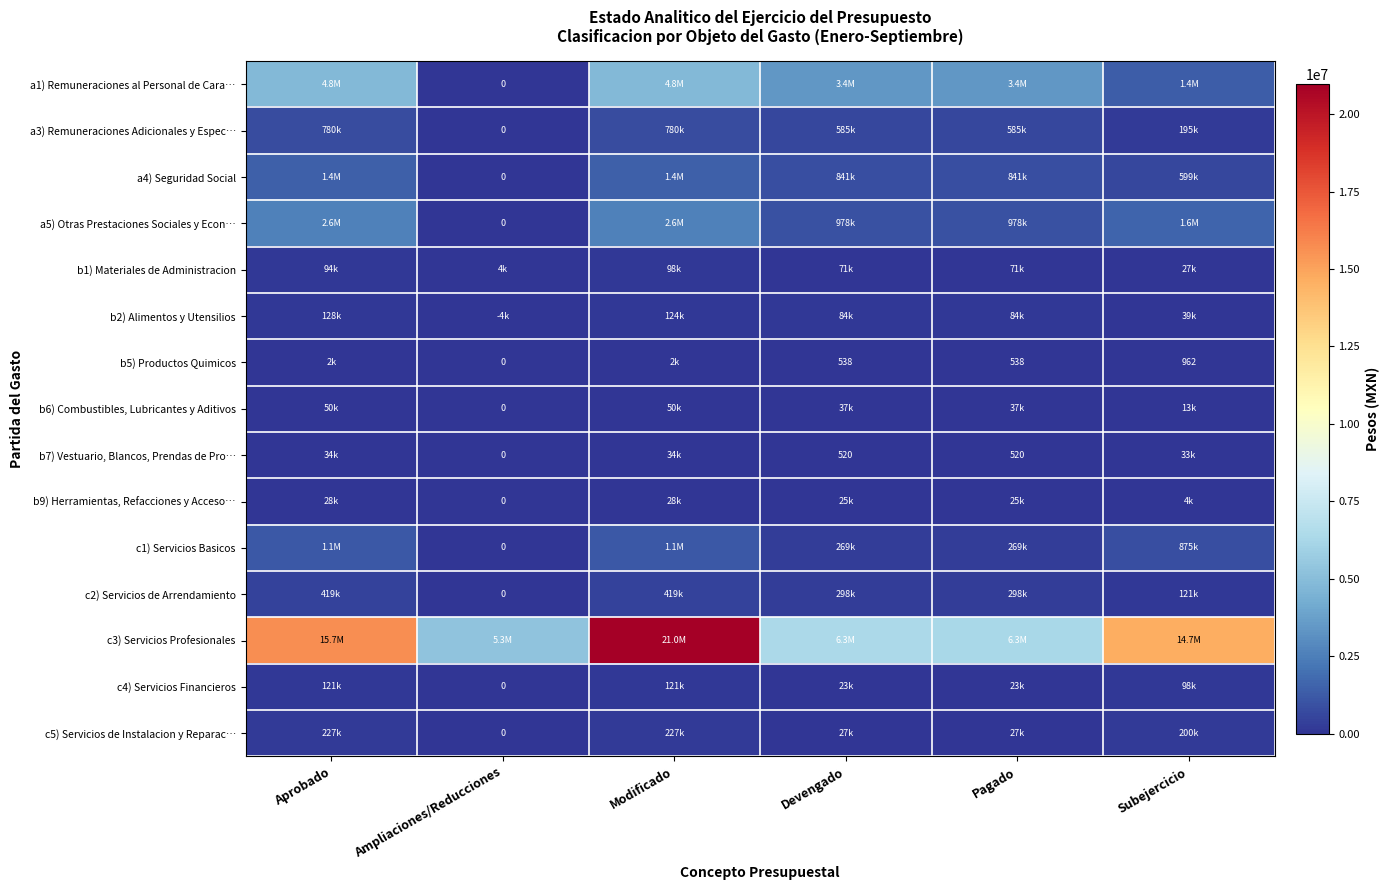

Rank the categories by b1) Materiales de Administracion value from highest to lowest.

Modificado, Aprobado, Devengado, Pagado, Subejercicio, Ampliaciones/Reducciones